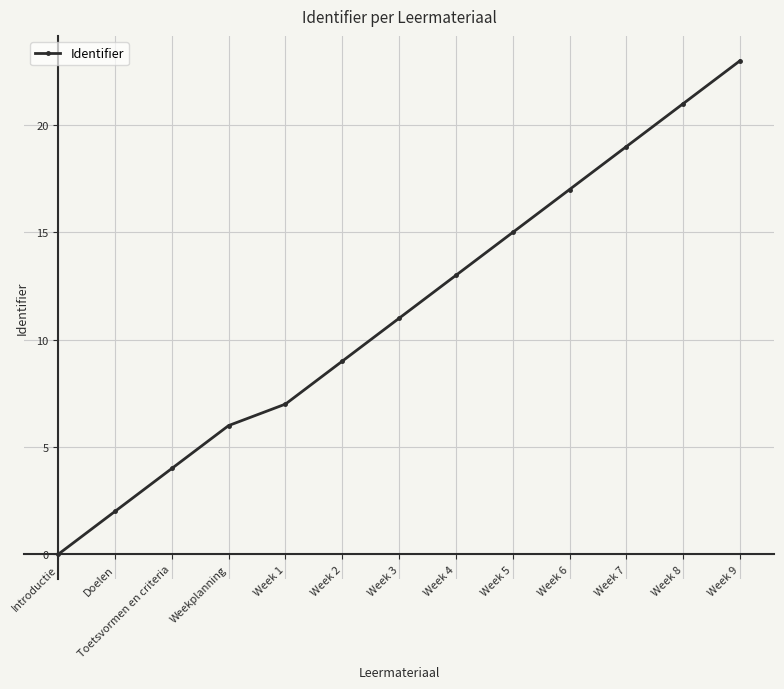

List the labels in order of value, largest first.

Week 9, Week 8, Week 7, Week 6, Week 5, Week 4, Week 3, Week 2, Week 1, Weekplanning, Toetsvormen en criteria, Doelen, Introductie